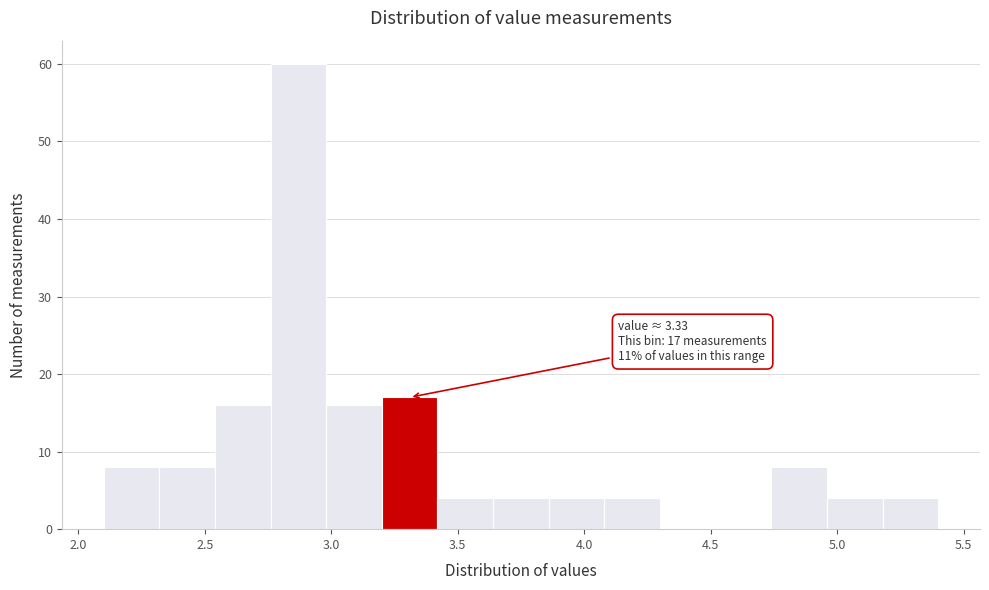

Over which range of the x-axis is the bar tallest?

2.76 to 2.98